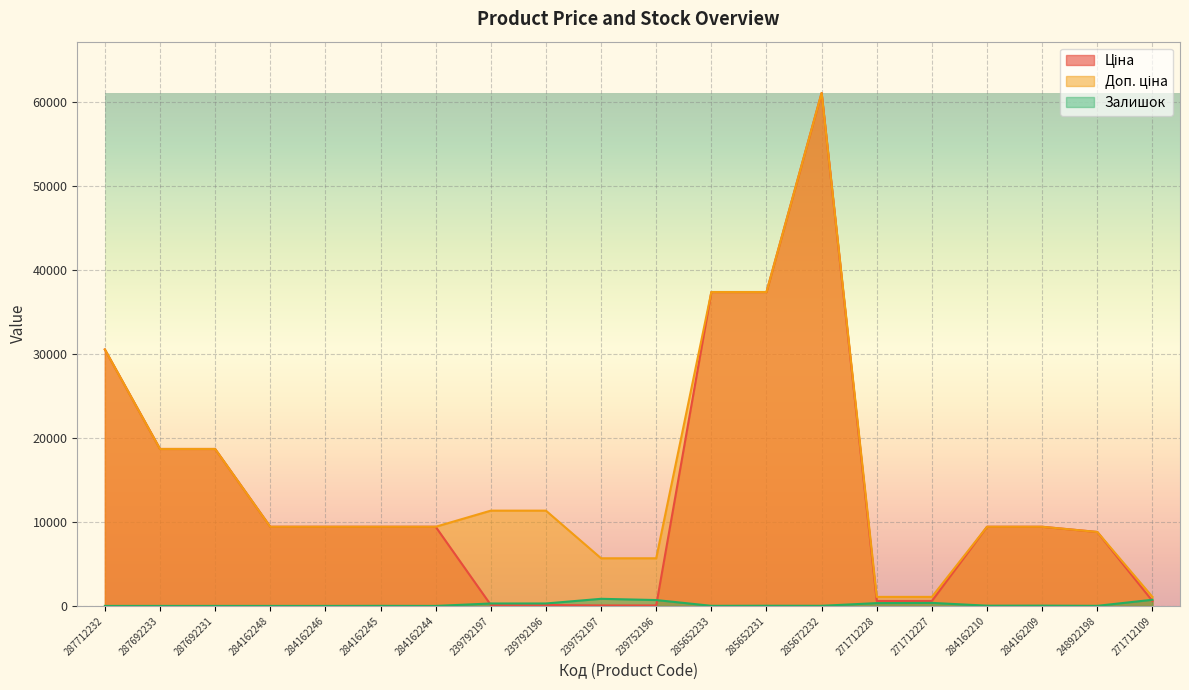

What is the value of the Залишок point at the 6th from the left?

9.0